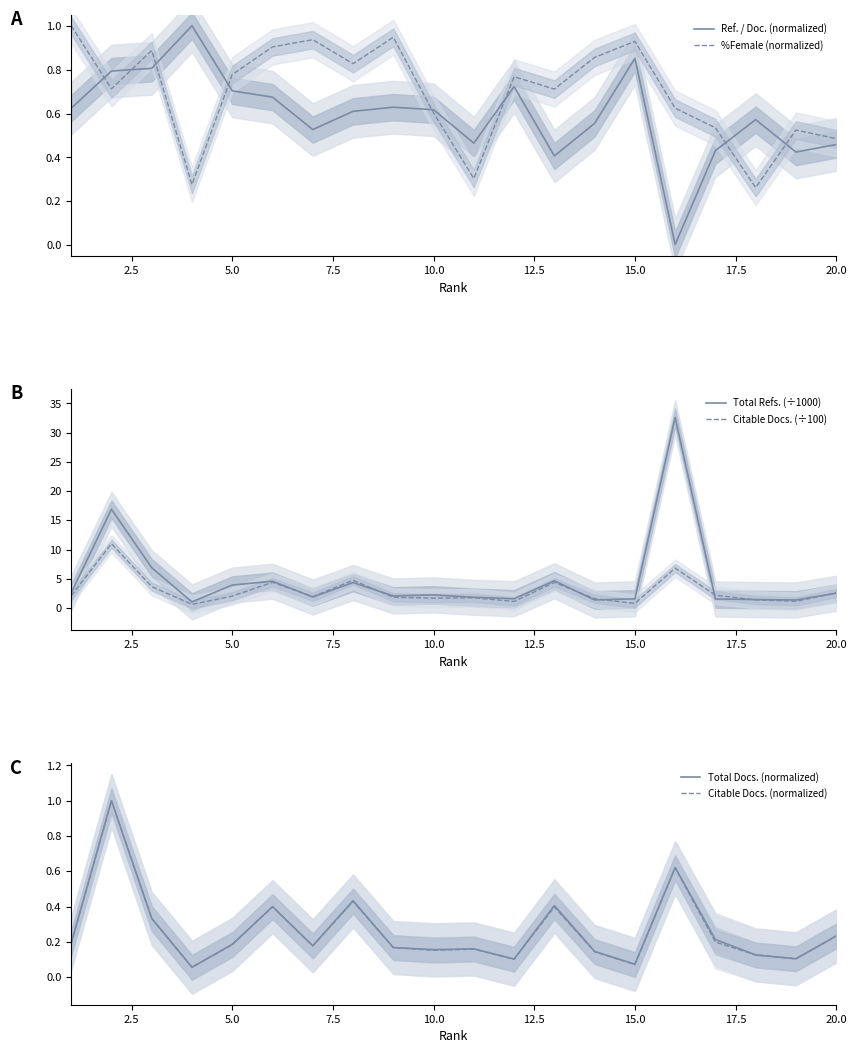

True or false: %Female (normalized) and Ref. / Doc. (normalized) intersect in this chart.

True